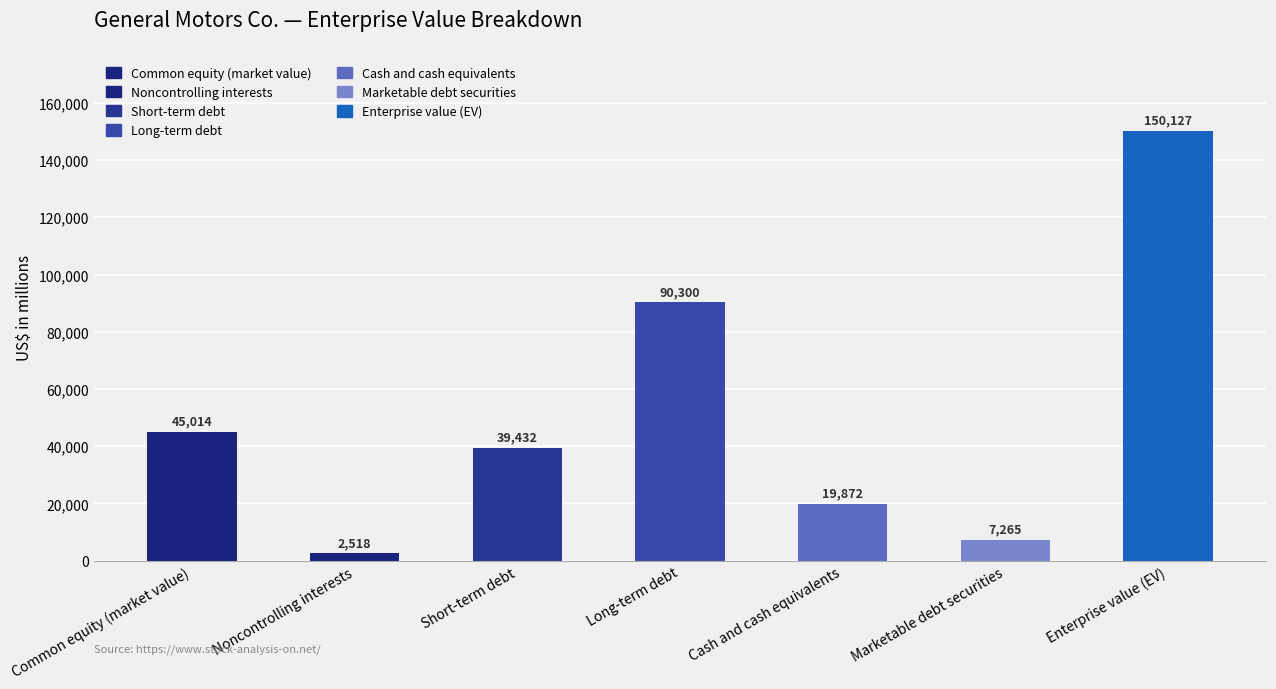

List the labels in order of value, largest first.

Enterprise value (EV), Long-term debt, Common equity (market value), Short-term debt, Cash and cash equivalents, Marketable debt securities, Noncontrolling interests